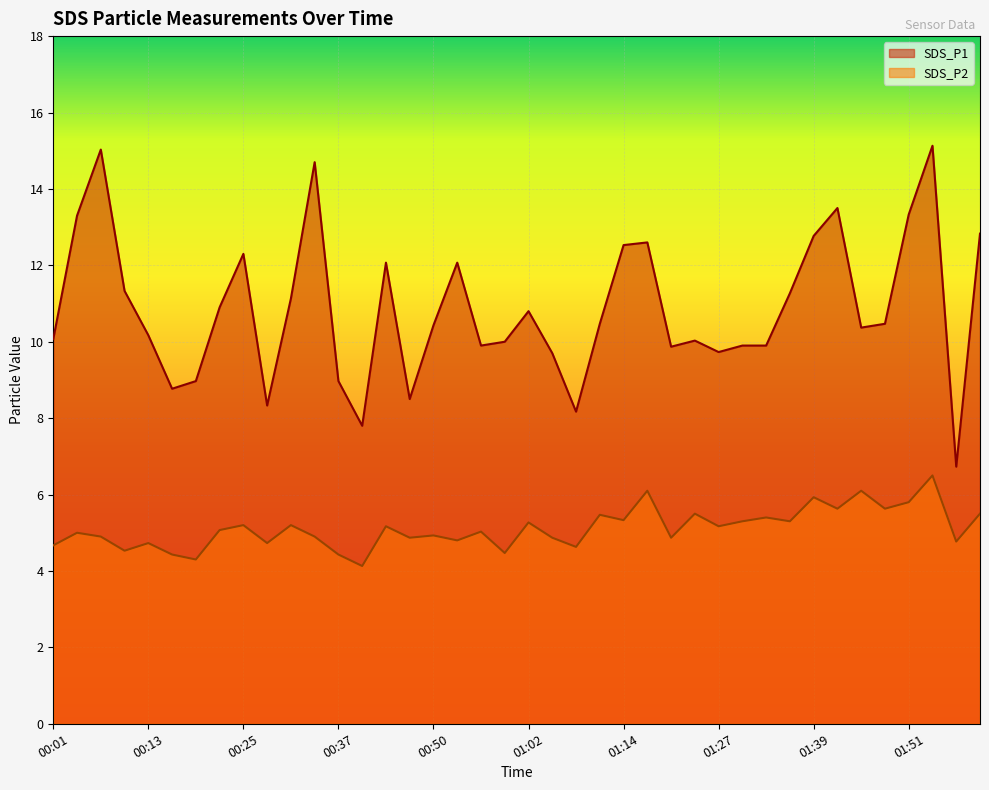

Where does the SDS_P1 series first go above 10?

00:01